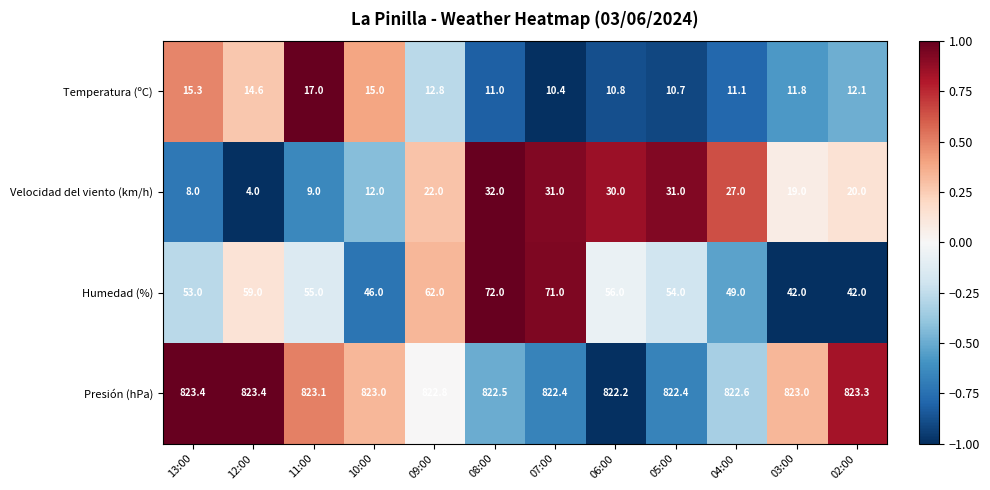

True or false: Presión (hPa) has a value of 1175.1 at 05:00.

False